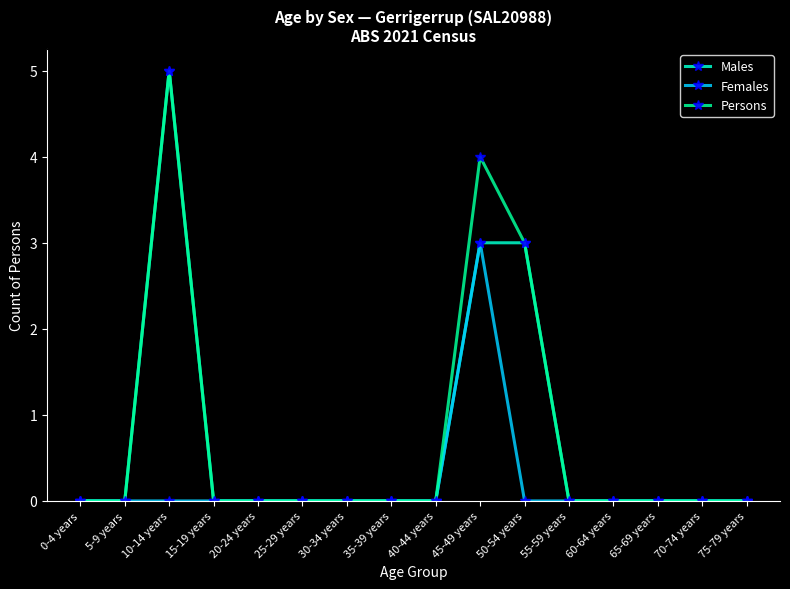

The value of Females at 10-14 years is 0. True or false?

True